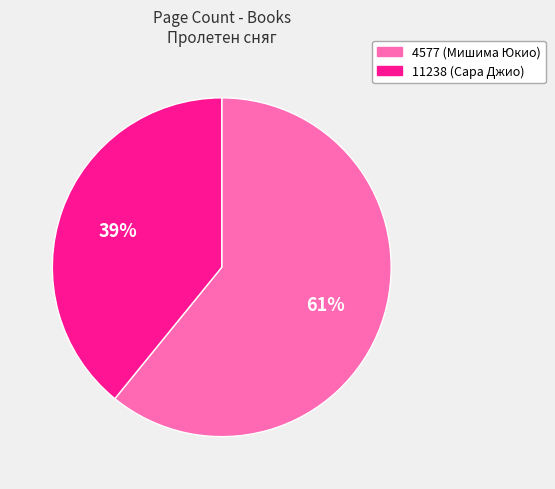

Which slice is the largest?

4577